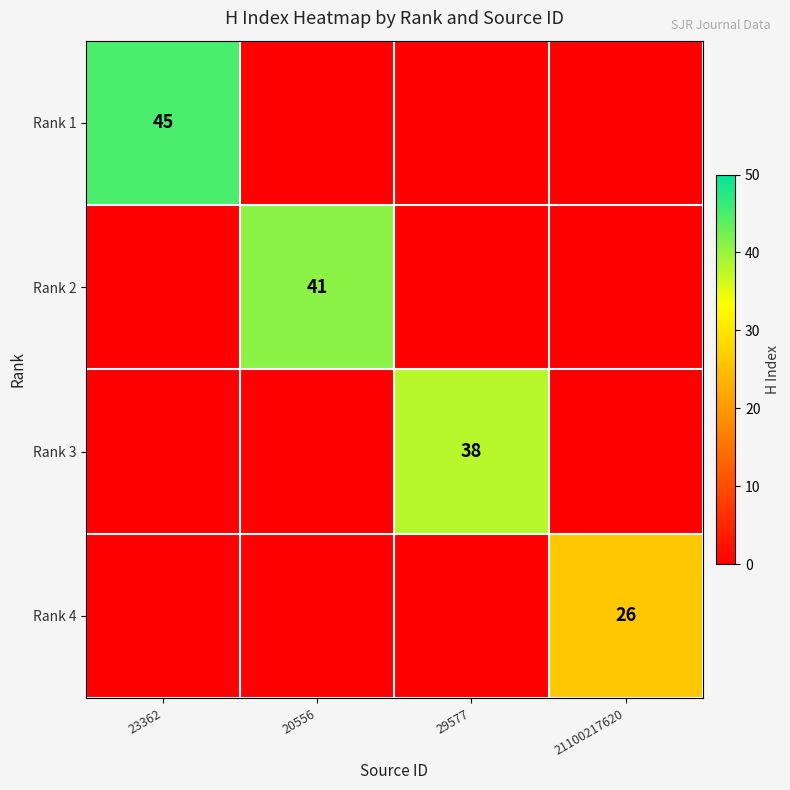

True or false: Rank 1 has a value of 76 at 23362.

False